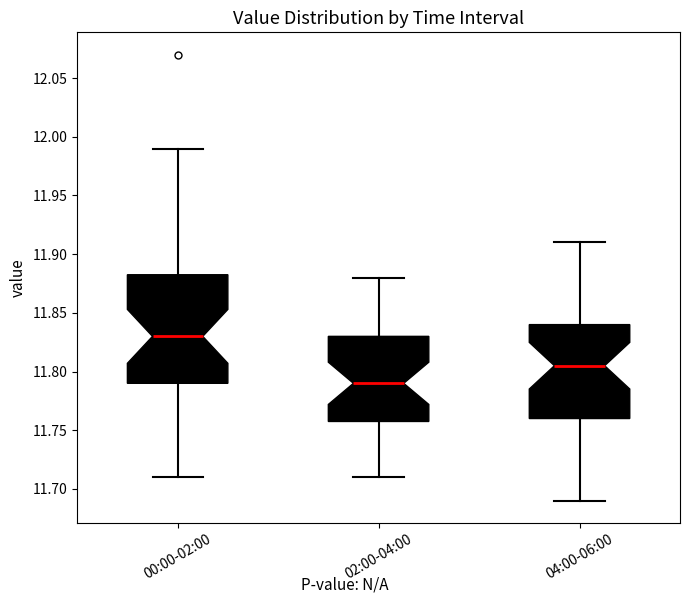

Which box's median line is the highest?

00:00-02:00